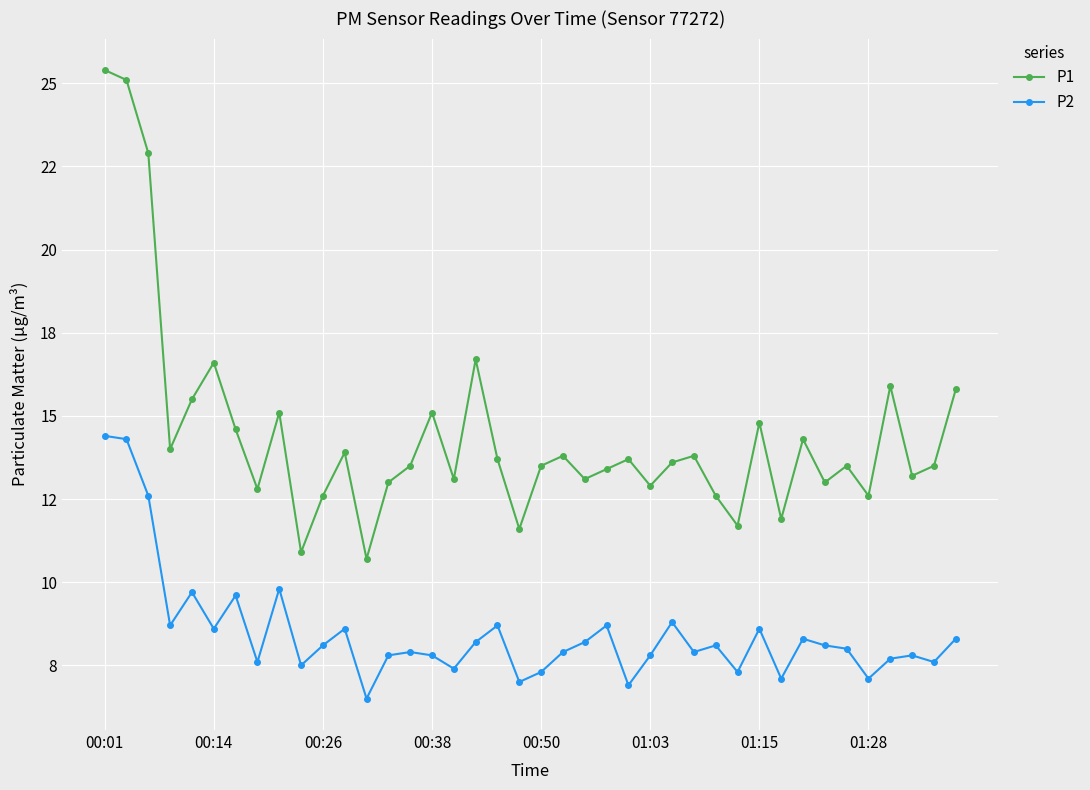

In P2, how many points are lower than both neighbors (excluding endpoints)?

13